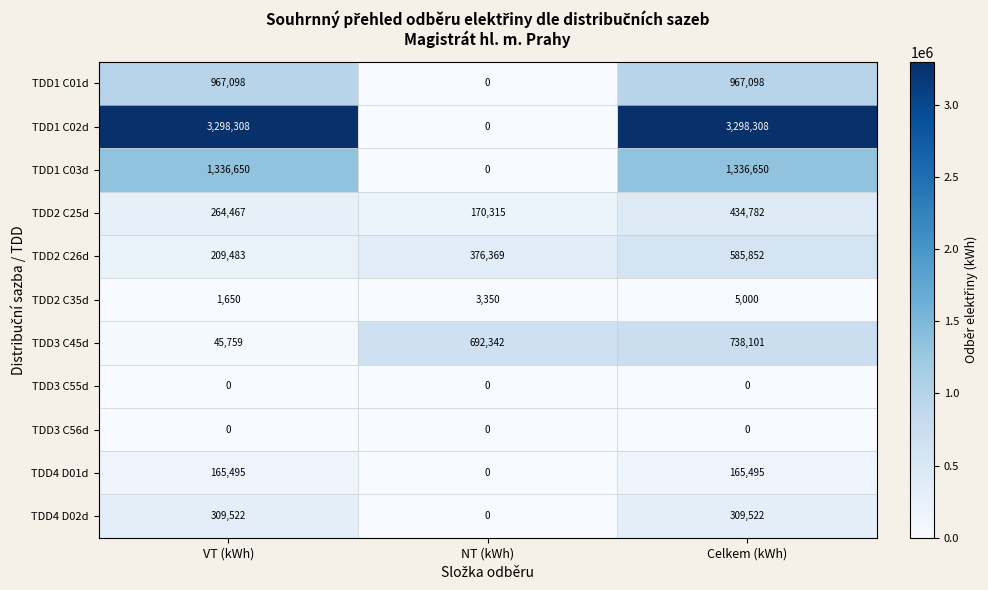

Is it true that TDD1 C01d equals 542032 at NT (kWh)?

False